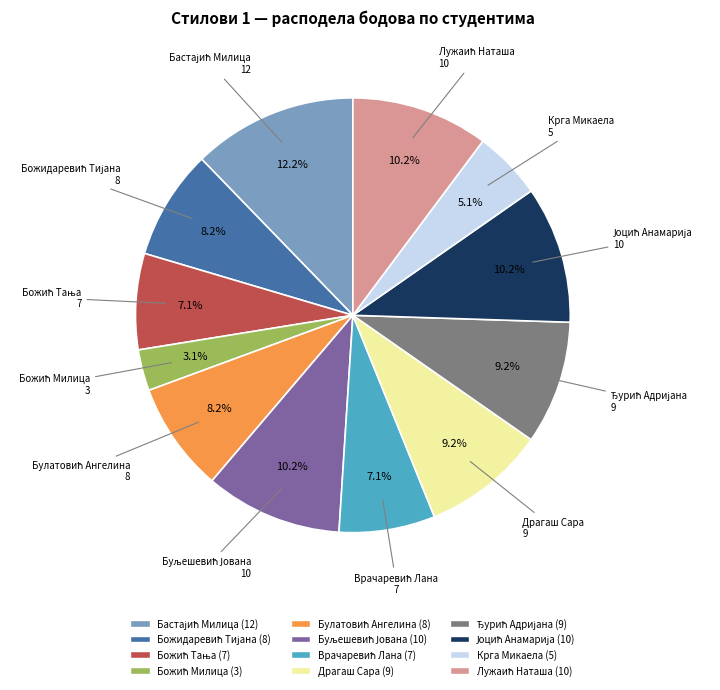

Is there a majority slice in this chart?

No